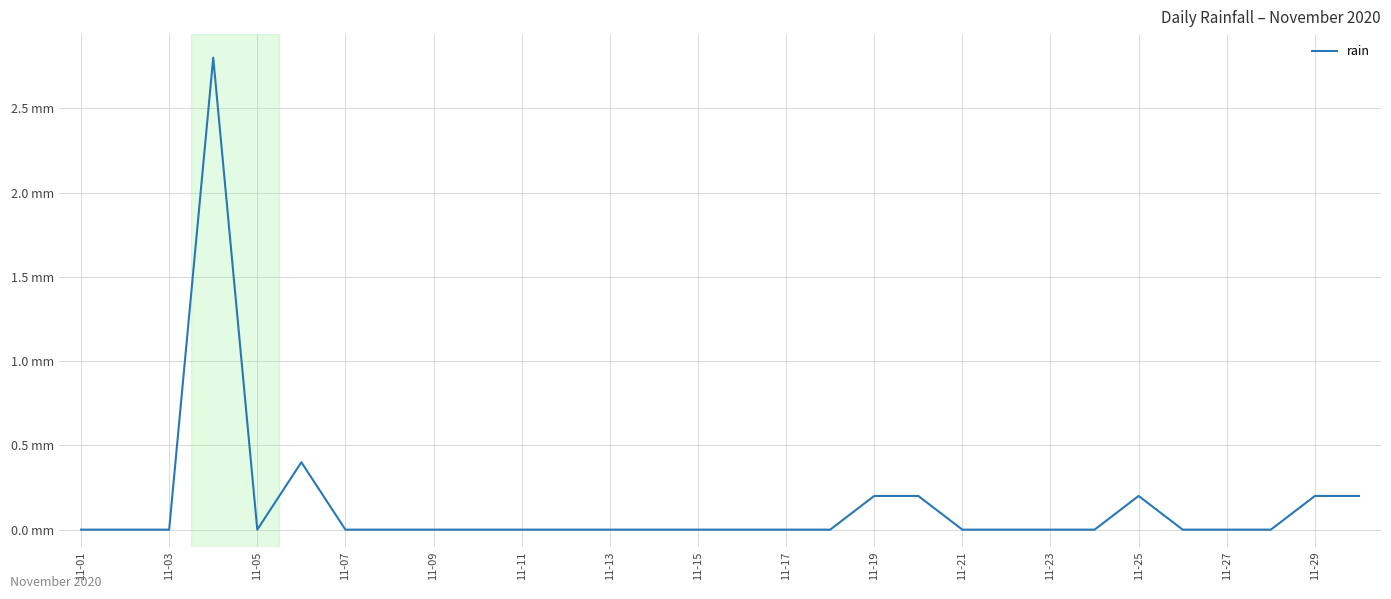

Is this an area chart (filled region under the line)?

No